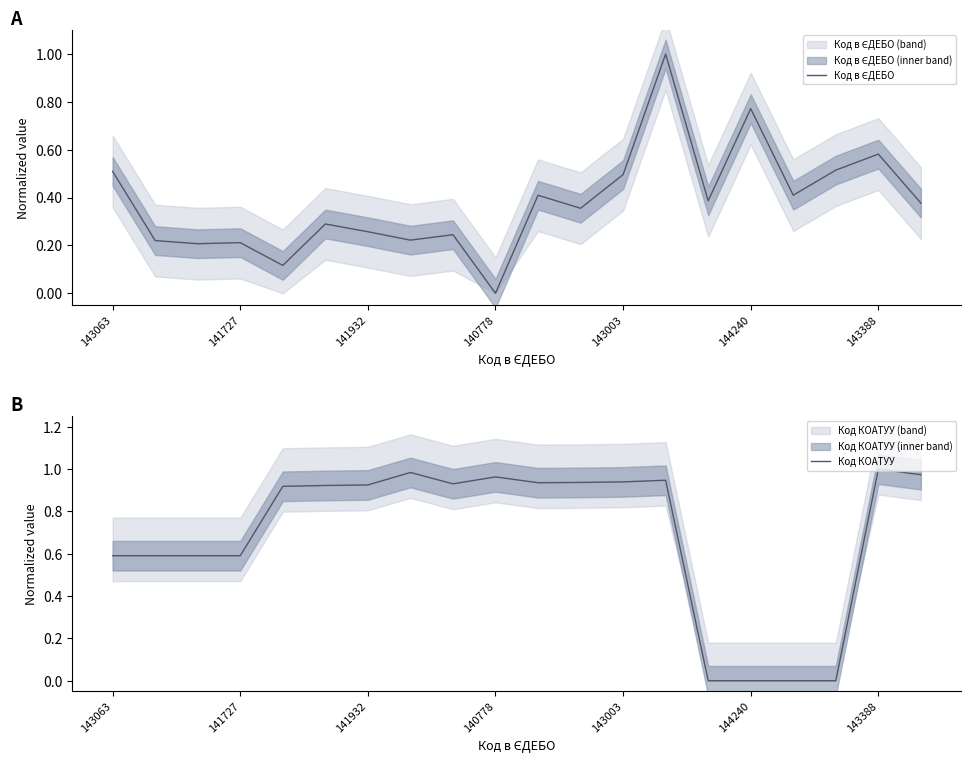

How many values in Код КОАТУУ are above zero?

16